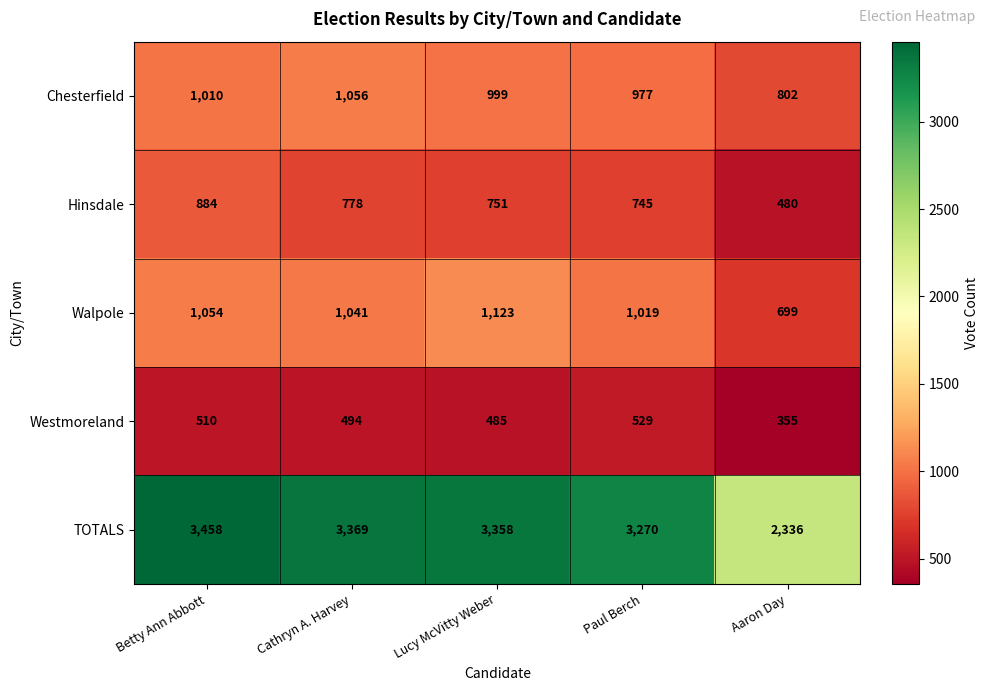

Reading right to left, extract all data points from this chart.

Chesterfield: Aaron Day=802	Paul Berch=977	Lucy McVitty Weber=999	Cathryn A. Harvey=1056	Betty Ann Abbott=1010
Hinsdale: Aaron Day=480	Paul Berch=745	Lucy McVitty Weber=751	Cathryn A. Harvey=778	Betty Ann Abbott=884
Walpole: Aaron Day=699	Paul Berch=1019	Lucy McVitty Weber=1123	Cathryn A. Harvey=1041	Betty Ann Abbott=1054
Westmoreland: Aaron Day=355	Paul Berch=529	Lucy McVitty Weber=485	Cathryn A. Harvey=494	Betty Ann Abbott=510
TOTALS: Aaron Day=2336	Paul Berch=3270	Lucy McVitty Weber=3358	Cathryn A. Harvey=3369	Betty Ann Abbott=3458